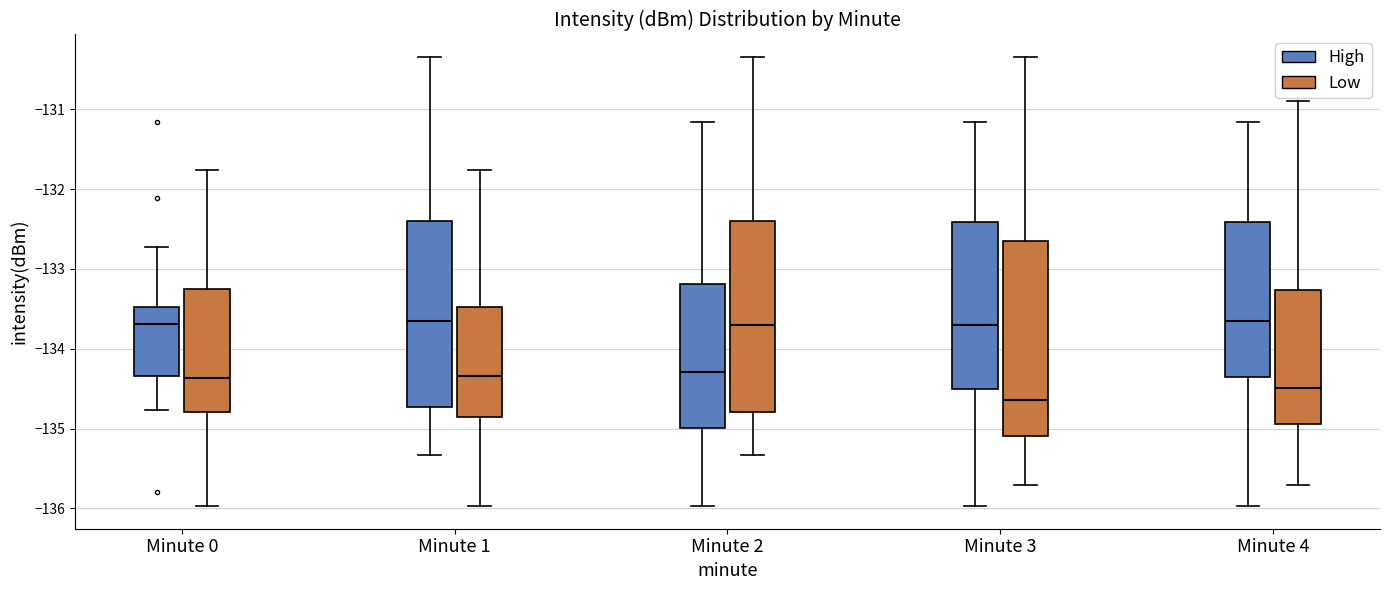

Which box has the lowest median line?

Minute 3 (Low)